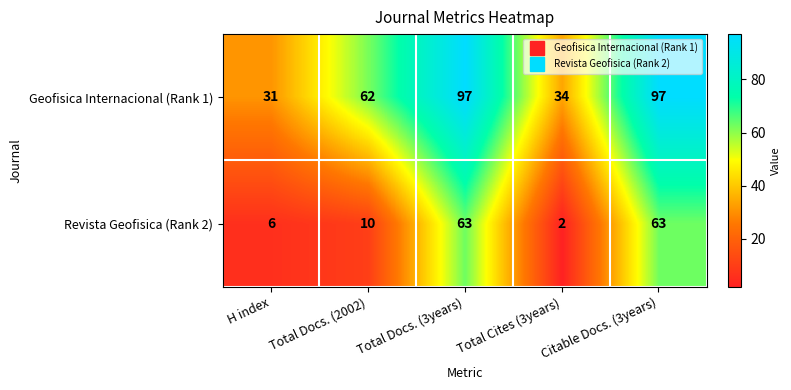

Where is Geofisica Internacional (Rank 1) nearest to the value 64?

Total Docs. (2002)